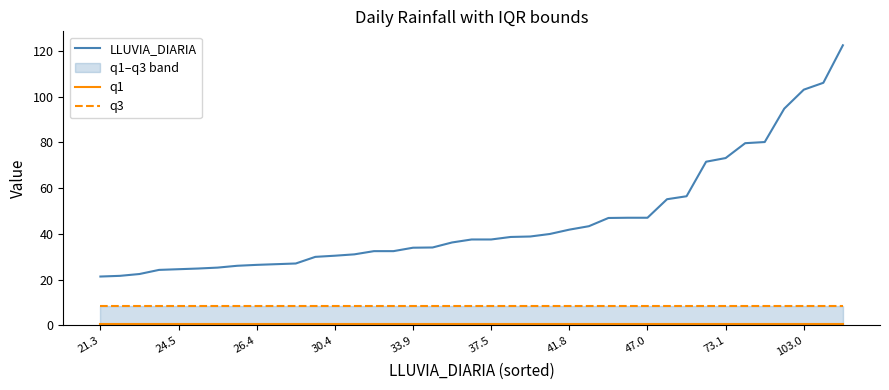

At which label is q1 closest to 0?

21.3